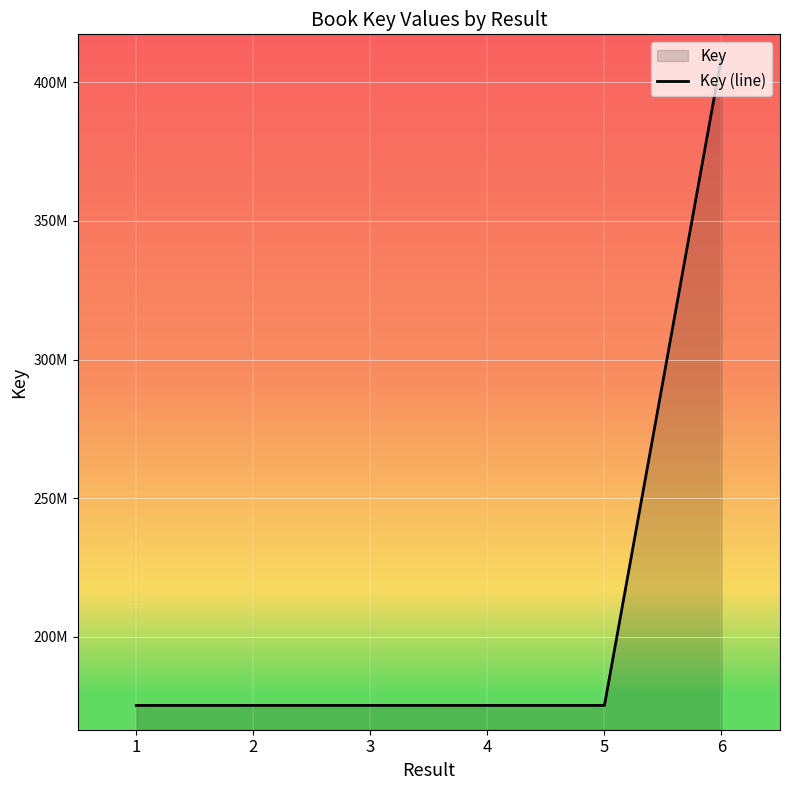

What is the ratio of the value at 1 to the value at 4?

1.0